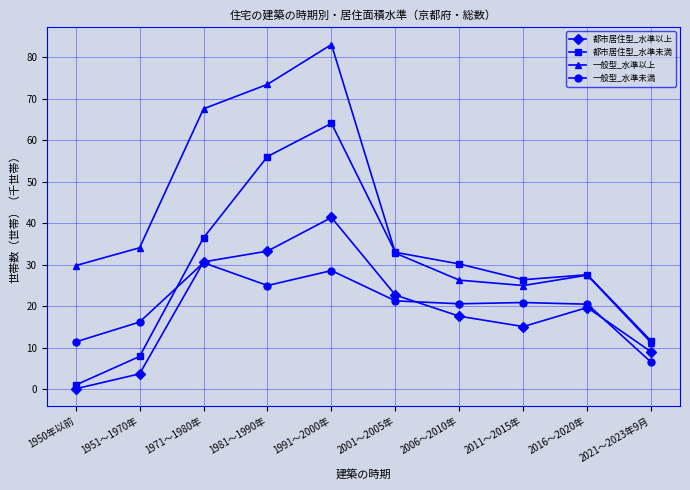

Which category has the highest value in the 都市居住型_水準以上 series?

1991～2000年